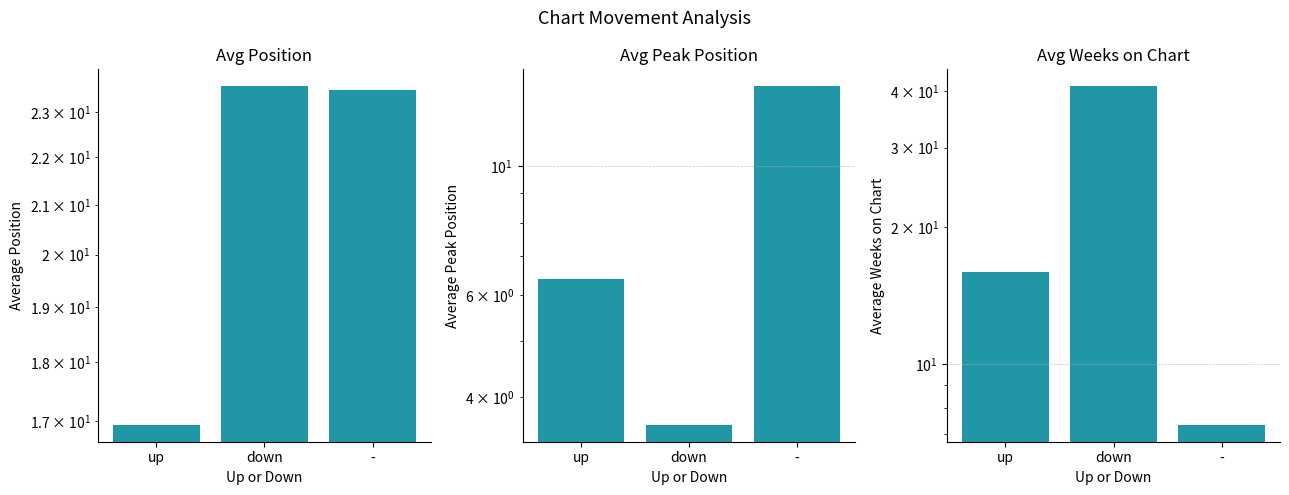

Reading left to right, transcribe all the data shown in this chart.

Avg Position: 16.9	23.6	23.5
Avg Peak Position: 6.4	3.6	13.8
Avg Weeks on Chart: 15.9	41.0	7.3